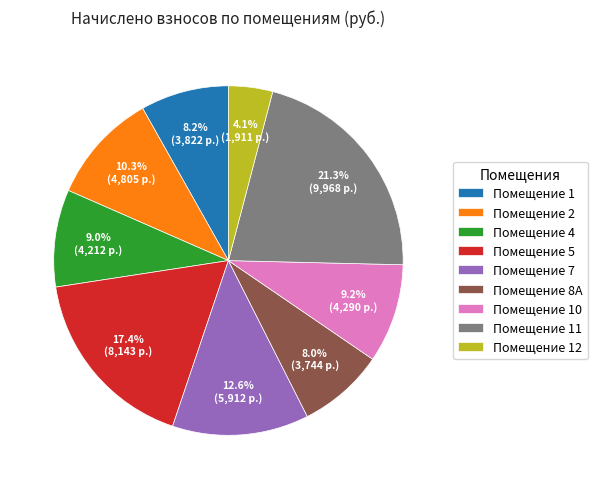

Is there any slice that represents more than half of the pie?

No